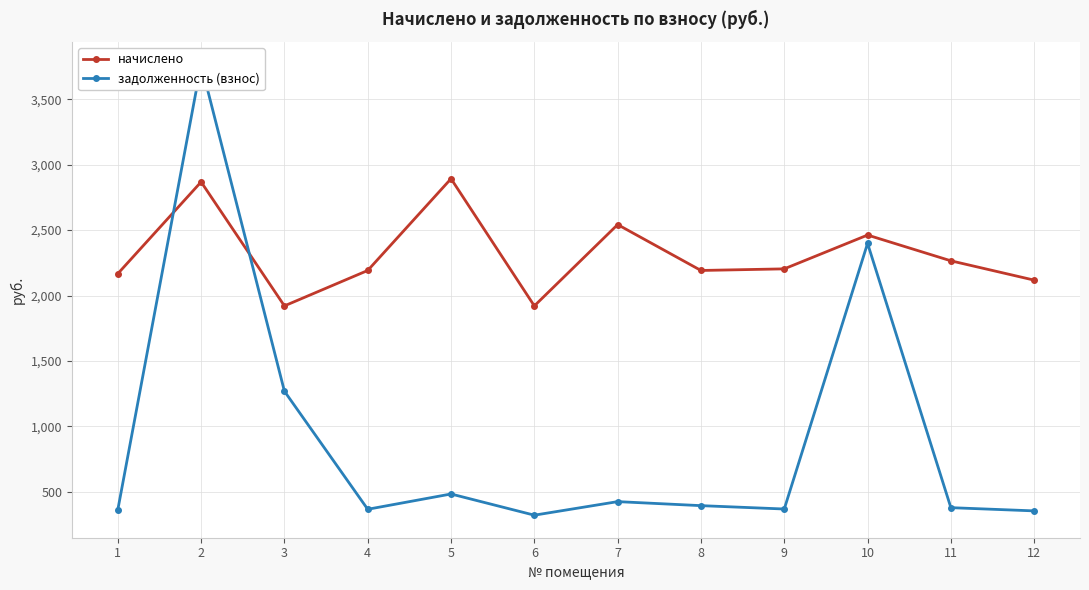

What is the smallest value displayed?

320.1